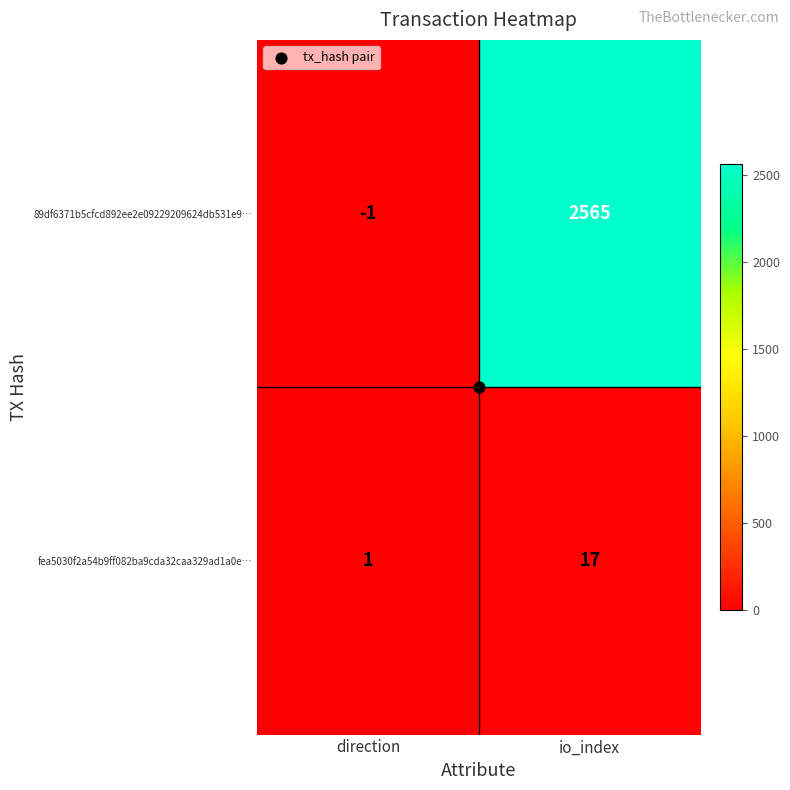

Rank the series by their maximum value, from highest to lowest.

89df6371b5cfcd892ee2e09229209624db531e9…, fea5030f2a54b9ff082ba9cda32caa329ad1a0e…